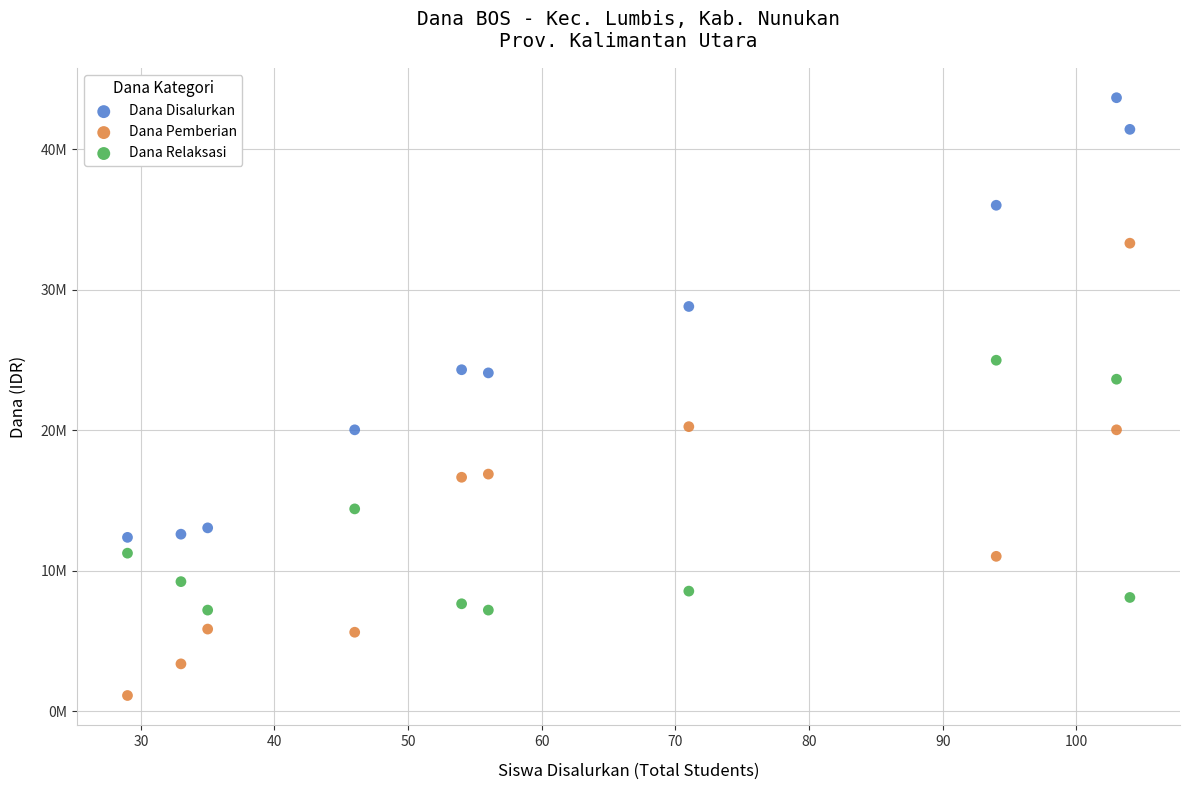

What are all the series names shown in the legend?

Dana Disalurkan, Dana Pemberian, Dana Relaksasi